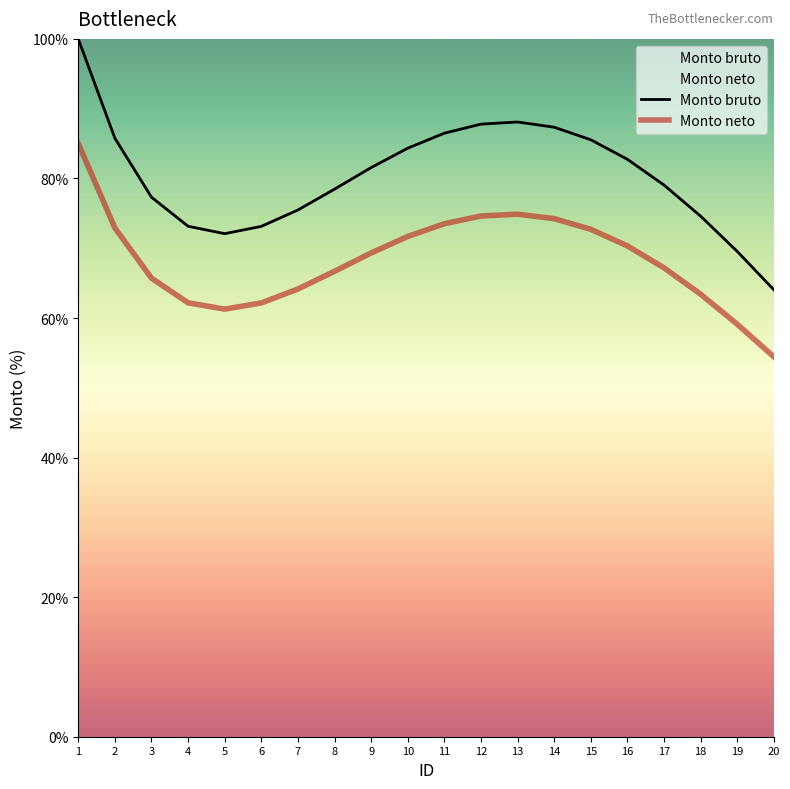

Reading left to right, extract all data points from this chart.

Monto bruto: 1=100.0	2=85.8	3=77.3	4=73.2	5=72.1	6=73.1	7=75.5	8=78.5	9=81.6	10=84.3	11=86.5	12=87.8	13=88.1	14=87.3	15=85.5	16=82.7	17=79.1	18=74.6	19=69.5	20=64.1
Monto neto: 1=85.0	2=72.9	3=65.7	4=62.2	5=61.3	6=62.2	7=64.2	8=66.7	9=69.3	10=71.7	11=73.5	12=74.6	13=74.9	14=74.2	15=72.7	16=70.3	17=67.2	18=63.4	19=59.1	20=54.4